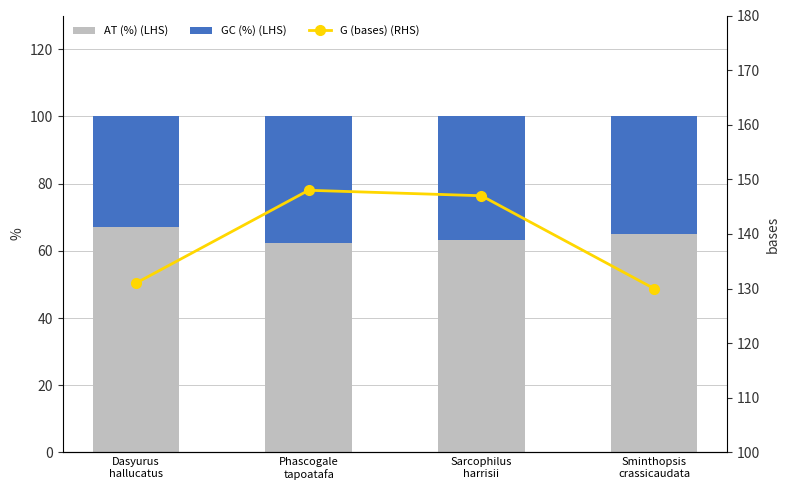

What is the average value of the AT (%) (LHS) series?

64.4